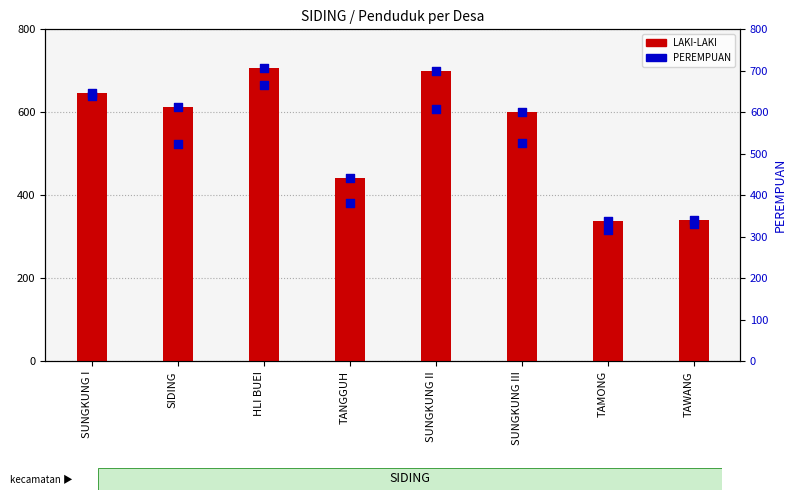

Which series has the largest total across all categories?

LAKI-LAKI